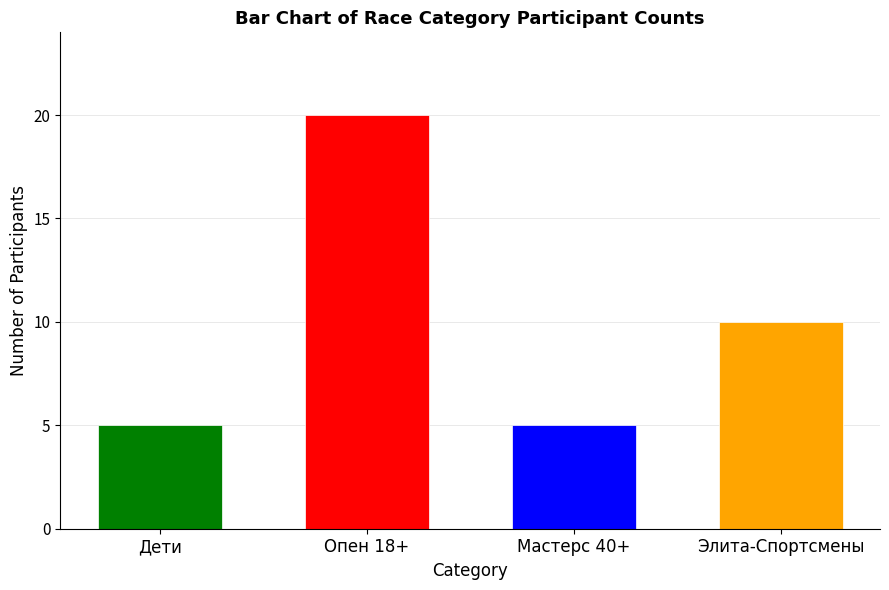

Rank the series by their maximum value, from highest to lowest.

Опен 18+, Элита-Спортсмены, Дети, Мастерс 40+